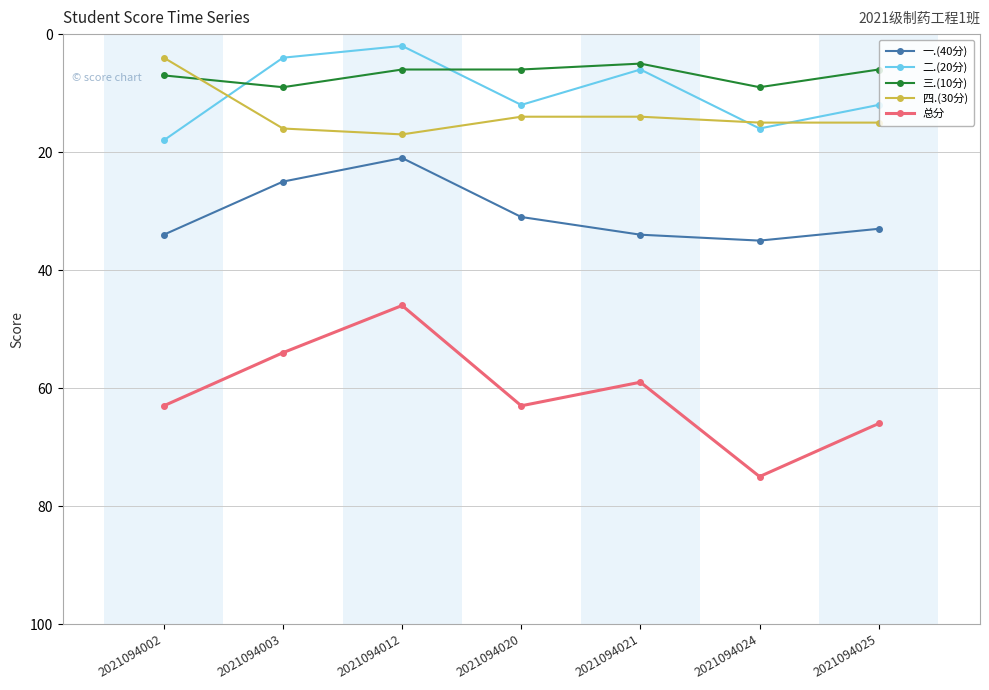

True or false: 总分 and 二.(20分) intersect in this chart.

False